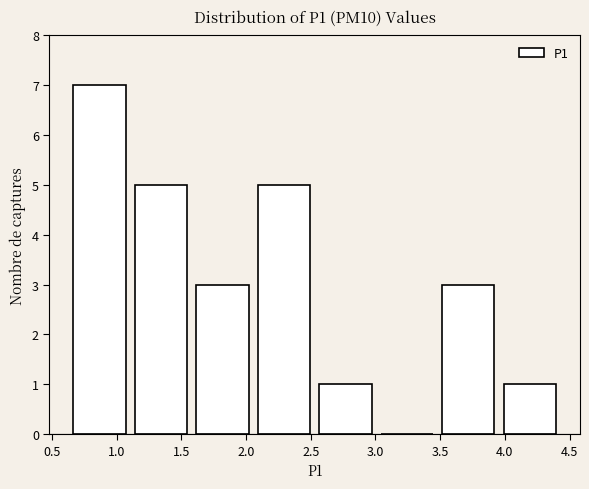

What is the height of the bar covering 1.580 to 2.055 on the x-axis? Neither the bar edges nor the heights are printed on the chart, so give them approximately, as read against the axes.

3